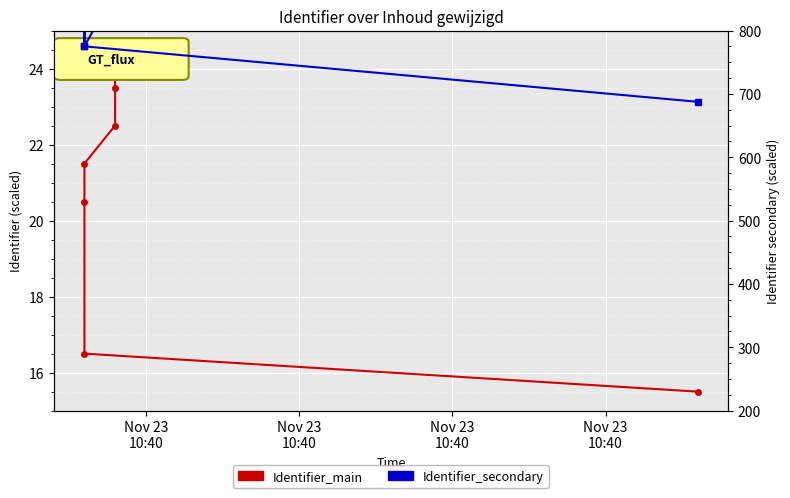

Which series has the widest spread of values?

Identifier_secondary